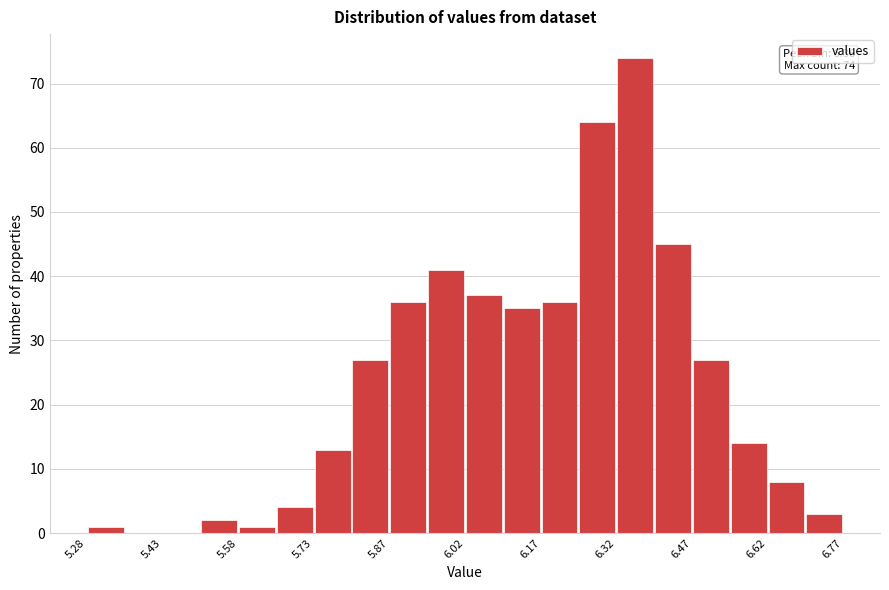

Read against the x-axis, roughly where is the centre of the tallest bar?

6.36